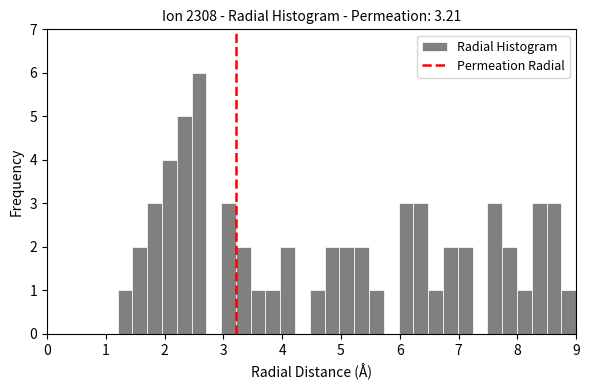

Read against the x-axis, roughly where is the centre of the tallest bar?

2.6